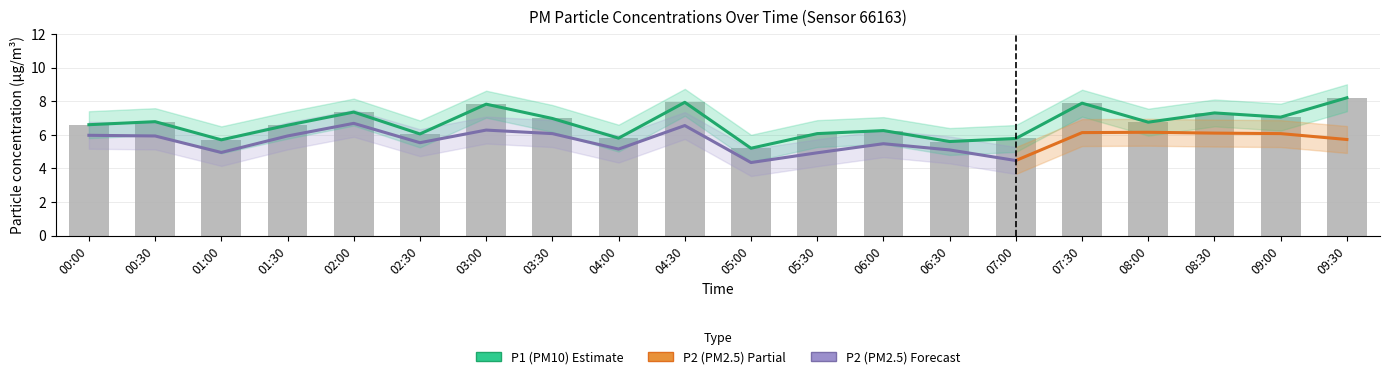

What is the label of the 2nd bar from the left?

00:30